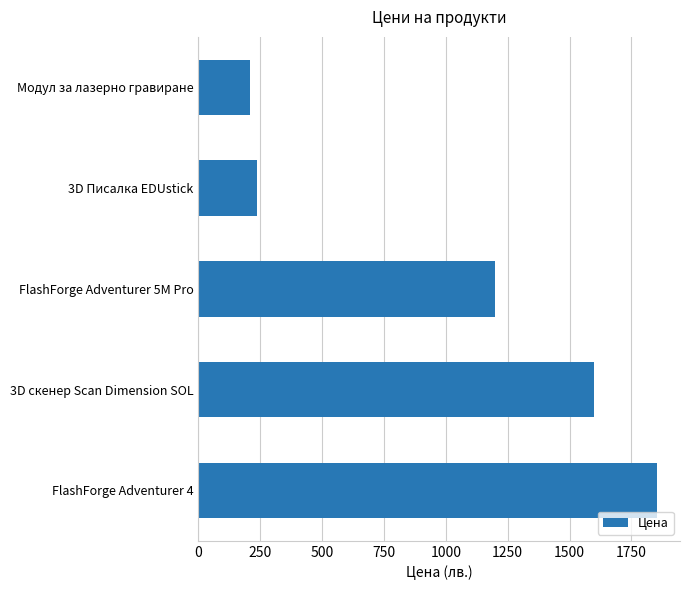

Reading bottom to top, transcribe all the data shown in this chart.

1854.0	1599.0	1198.8	235.0	210.0